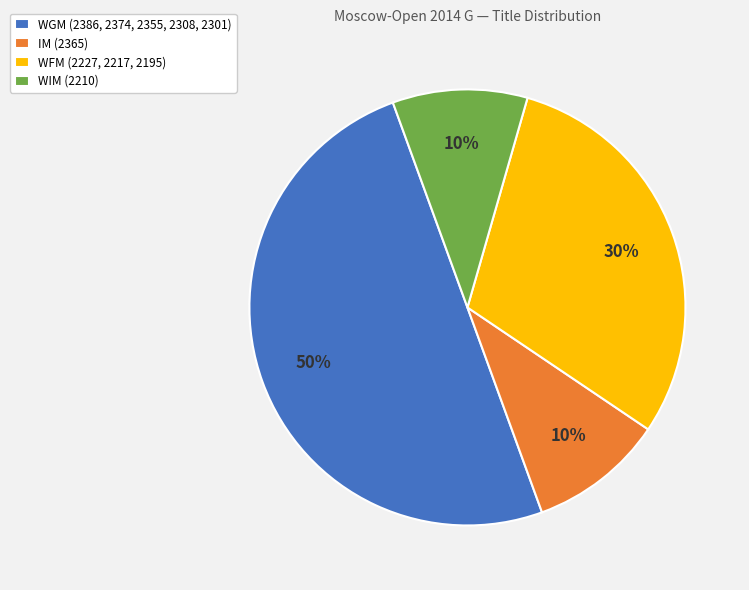

To the nearest percent, what percentage of the pie is WIM (2210)?

10%